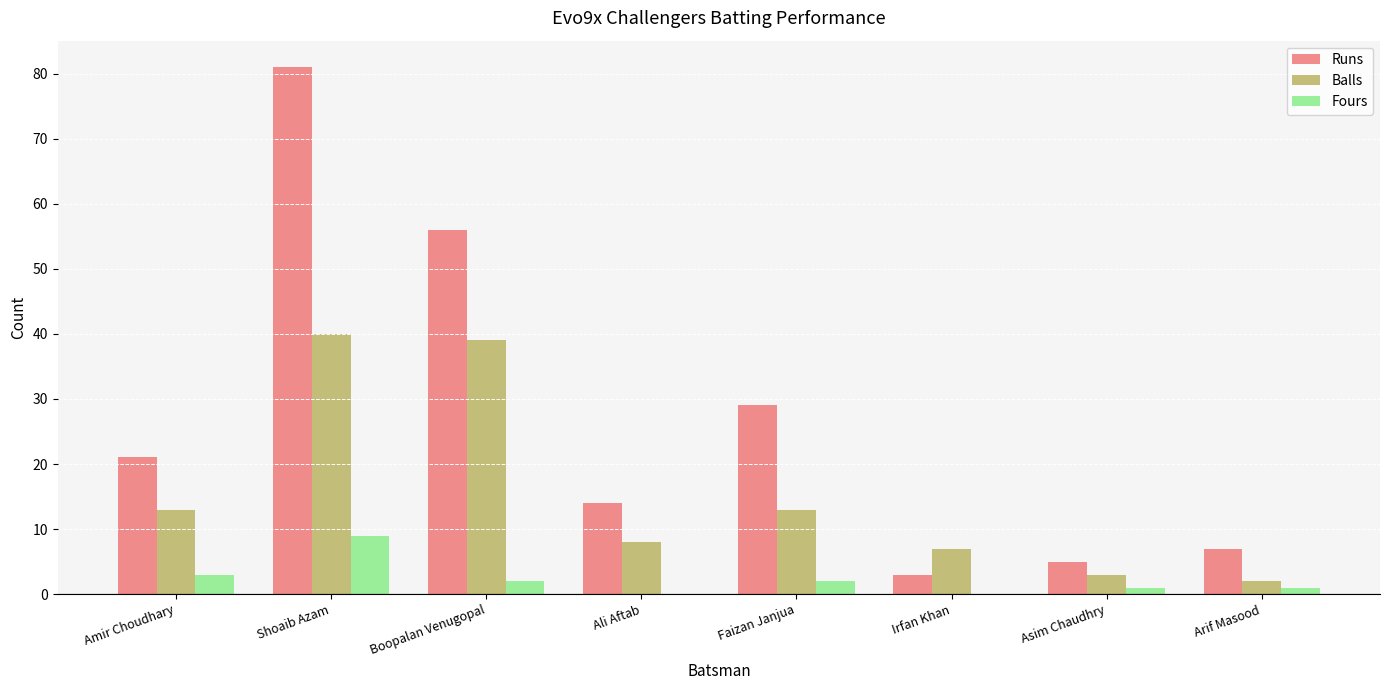

What is the maximum value shown in the chart?

81